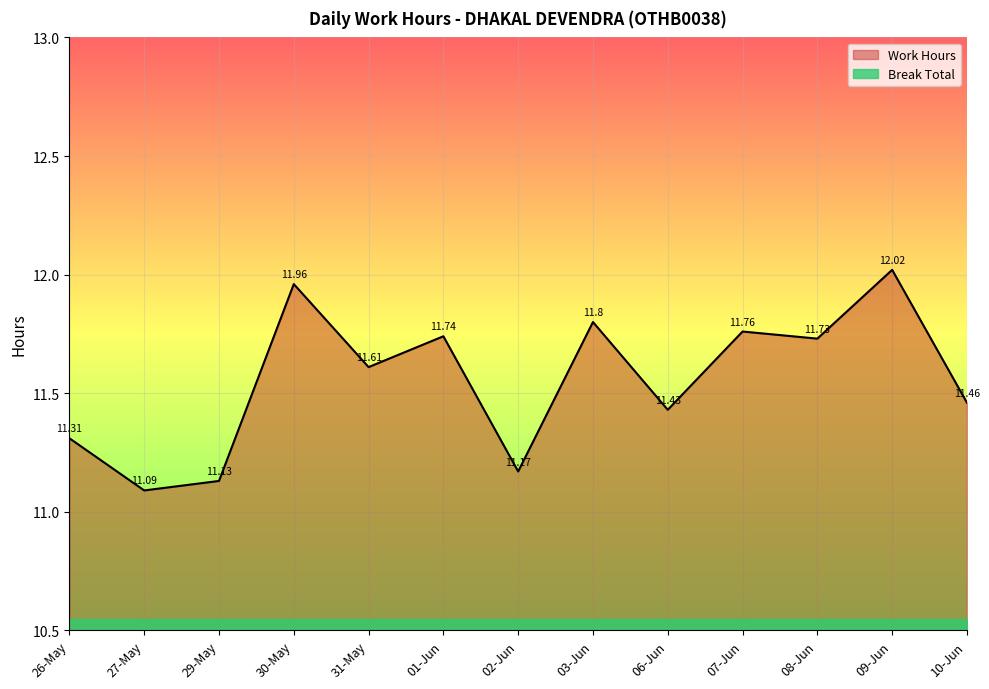

Does the chart display data point markers on the line(s)?

No